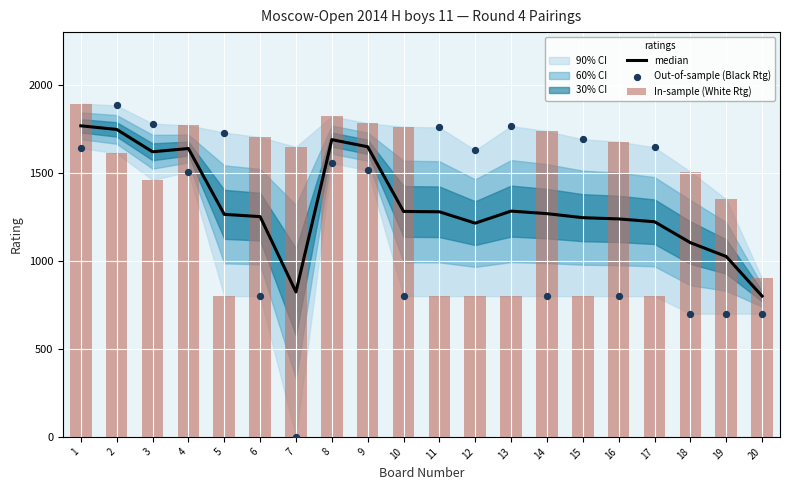

Which series contains the lowest Y value?

Out-of-sample (Black Rtg)